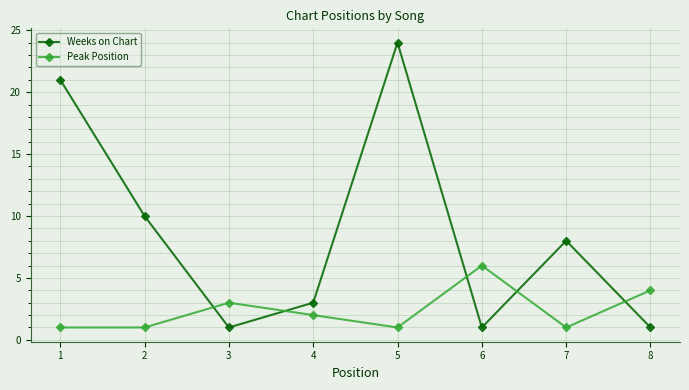

What are all the series names shown in the legend?

Weeks on Chart, Peak Position